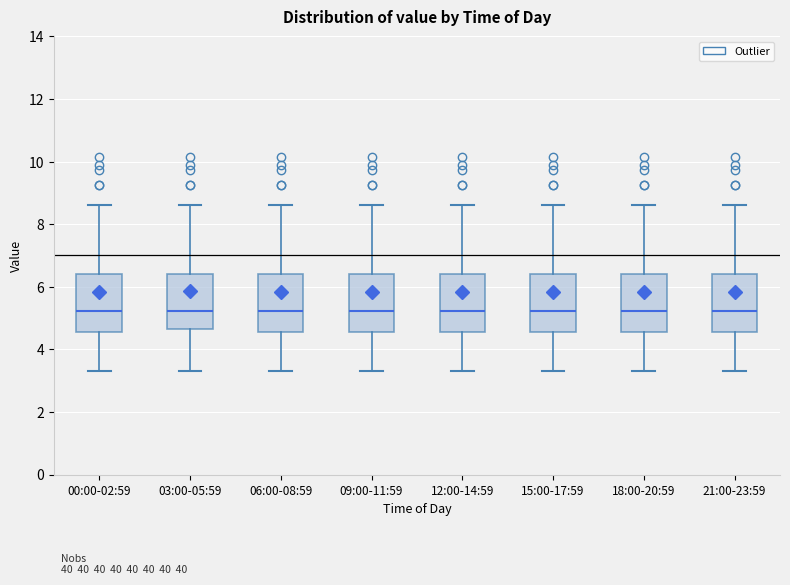

Reading left to right, transcribe this box plot: for each box, give where its median line is, the range the box spans, and where its two whiskers end, as read against the y-axis. The values are not printed on the chart, so give them approximately, as read against the axis.

00:00-02:59: median 5.2, box 4.6 to 6.4, whiskers 3.4 to 8.6
03:00-05:59: median 5.2, box 4.6 to 6.4, whiskers 3.4 to 8.6
06:00-08:59: median 5.2, box 4.6 to 6.4, whiskers 3.4 to 8.6
09:00-11:59: median 5.2, box 4.6 to 6.4, whiskers 3.4 to 8.6
12:00-14:59: median 5.2, box 4.6 to 6.4, whiskers 3.4 to 8.6
15:00-17:59: median 5.2, box 4.6 to 6.4, whiskers 3.4 to 8.6
18:00-20:59: median 5.2, box 4.6 to 6.4, whiskers 3.4 to 8.6
21:00-23:59: median 5.2, box 4.6 to 6.4, whiskers 3.4 to 8.6